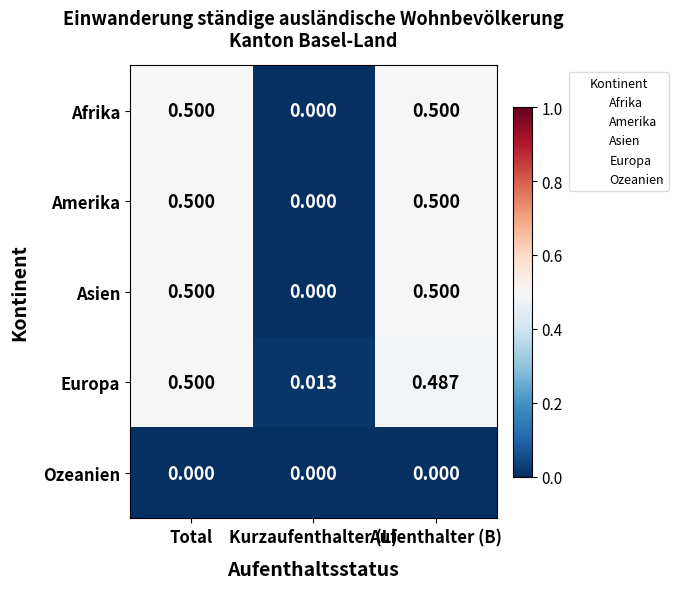

Is the value of Ozeanien at Kurzaufenthalter (L) greater than the value of Afrika at Total?

No